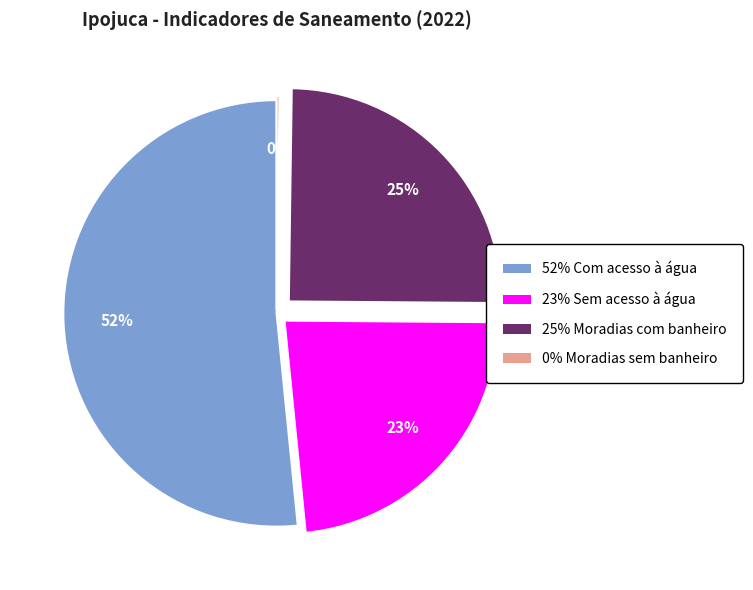

Is there any slice that represents more than half of the pie?

Yes